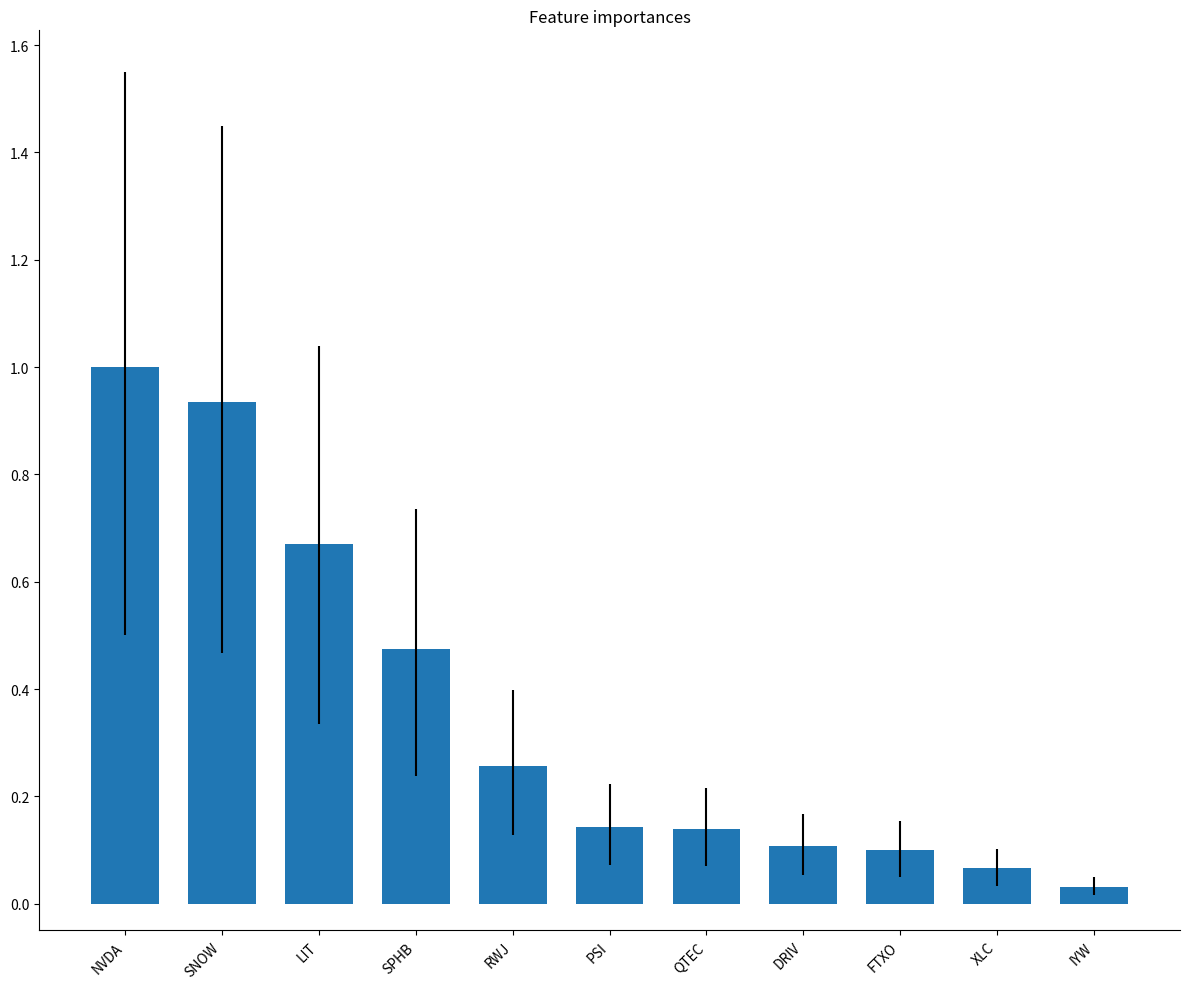

What is the change in value from NVDA to DRIV?

-0.9